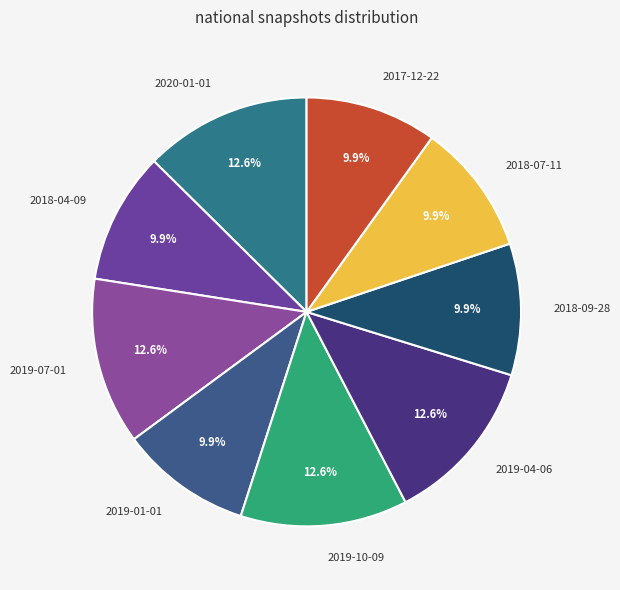

Is 2018-09-28 the majority of the pie?

No